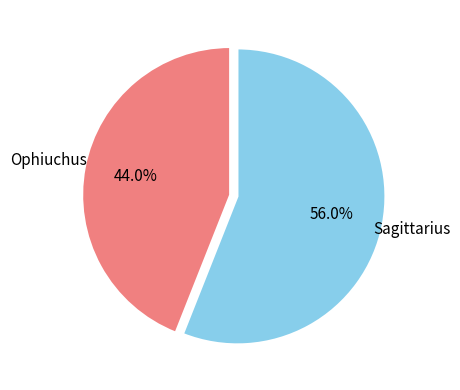

Is there any slice that represents more than half of the pie?

Yes